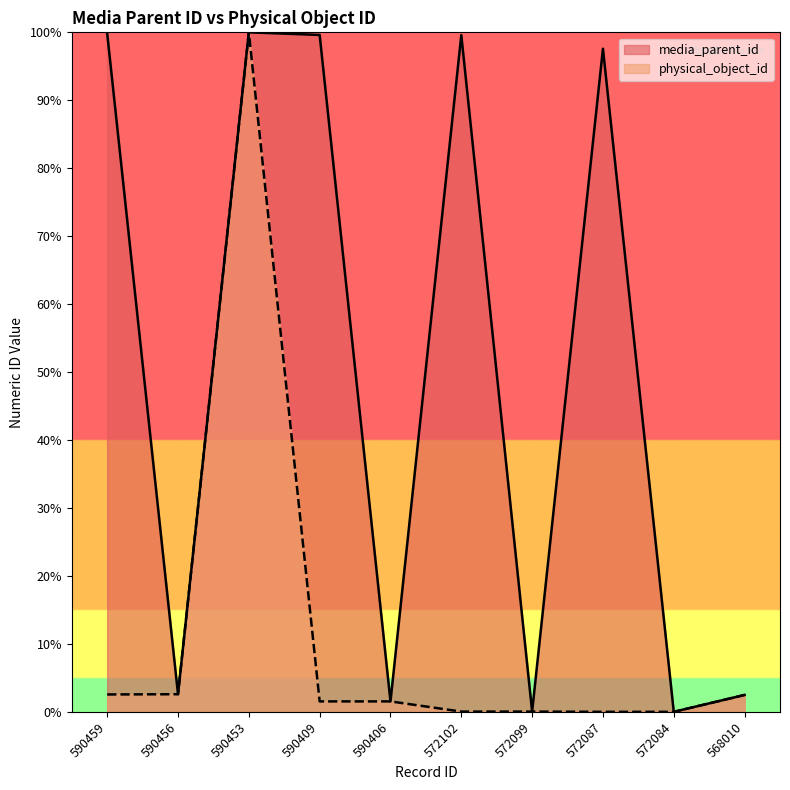

How many lines are shown in the chart?

2